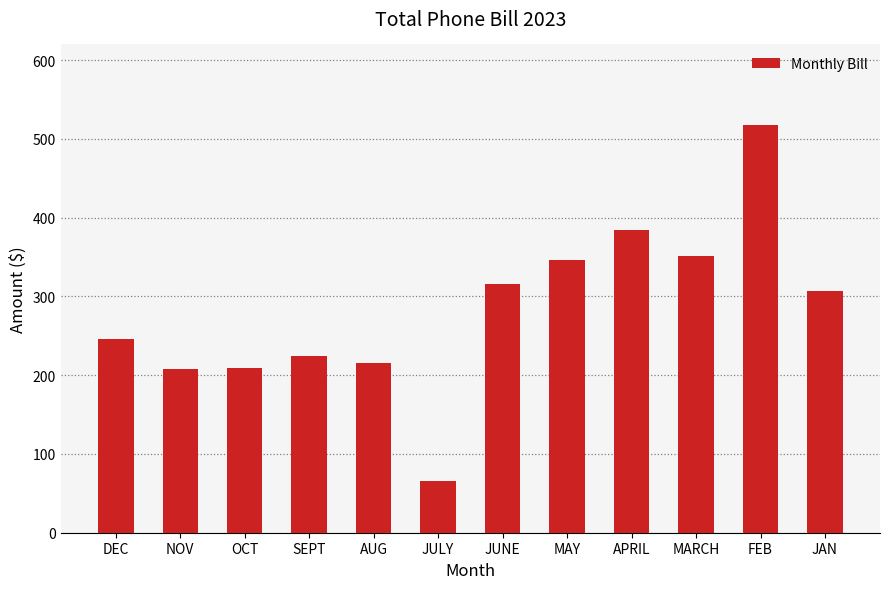

What is the minimum value shown in the chart?

65.4